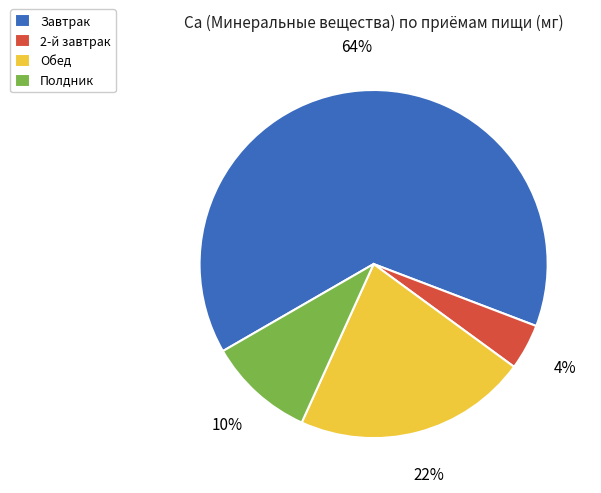

Between Завтрак and Обед, which is larger?

Завтрак